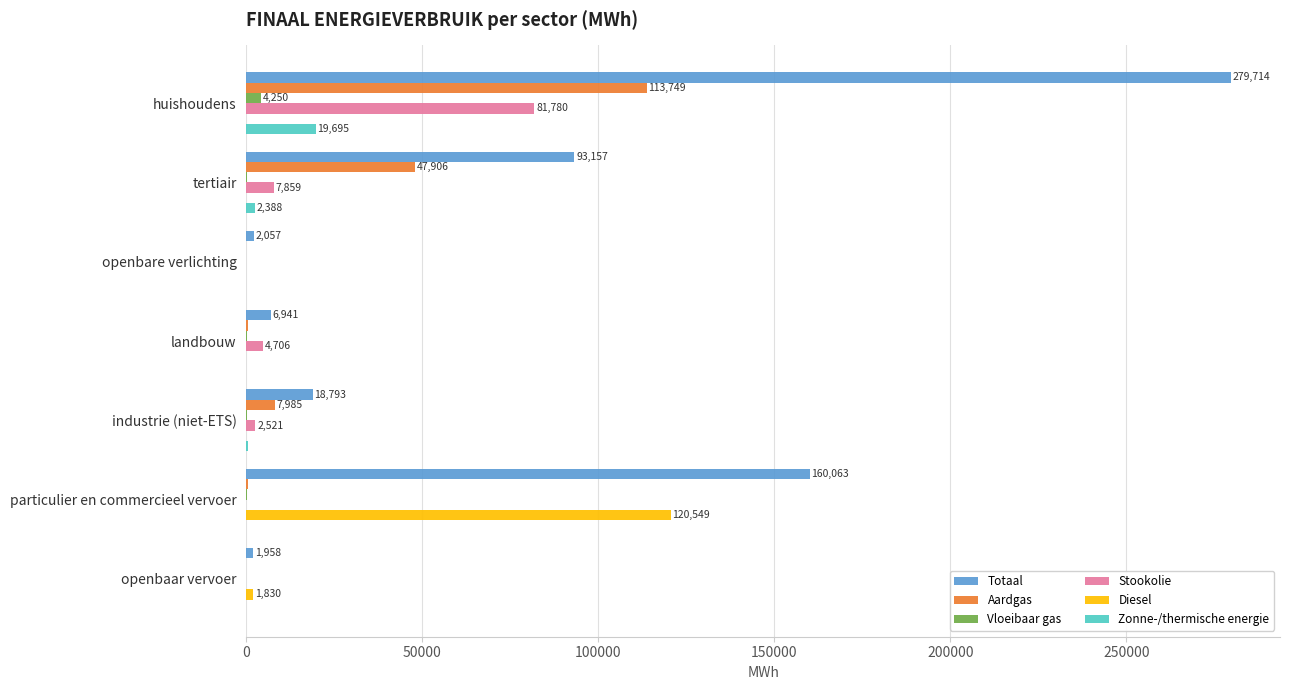

What are all the series names shown in the legend?

Totaal, Aardgas, Vloeibaar gas, Stookolie, Diesel, Zonne-/thermische energie